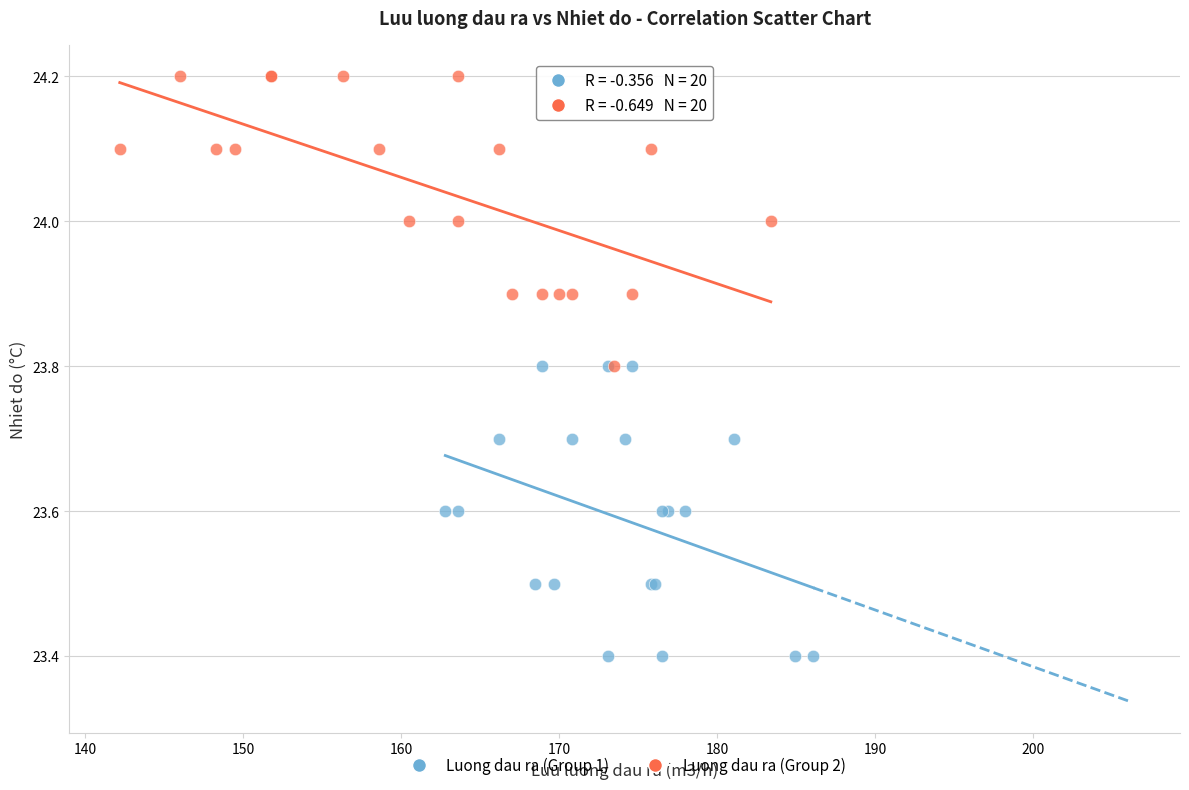

Which series contains the lowest Y value?

Luong dau ra (Group 1)